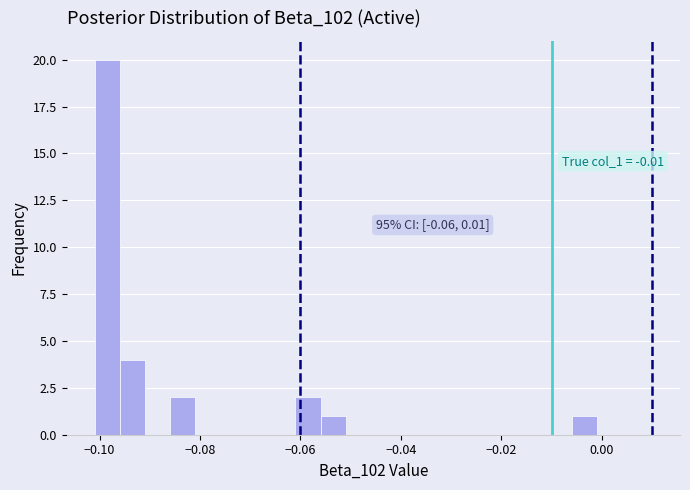

Around what value on the x-axis is the tallest bar? Give the approximate position of its centre, as read against the axis.

-0.098